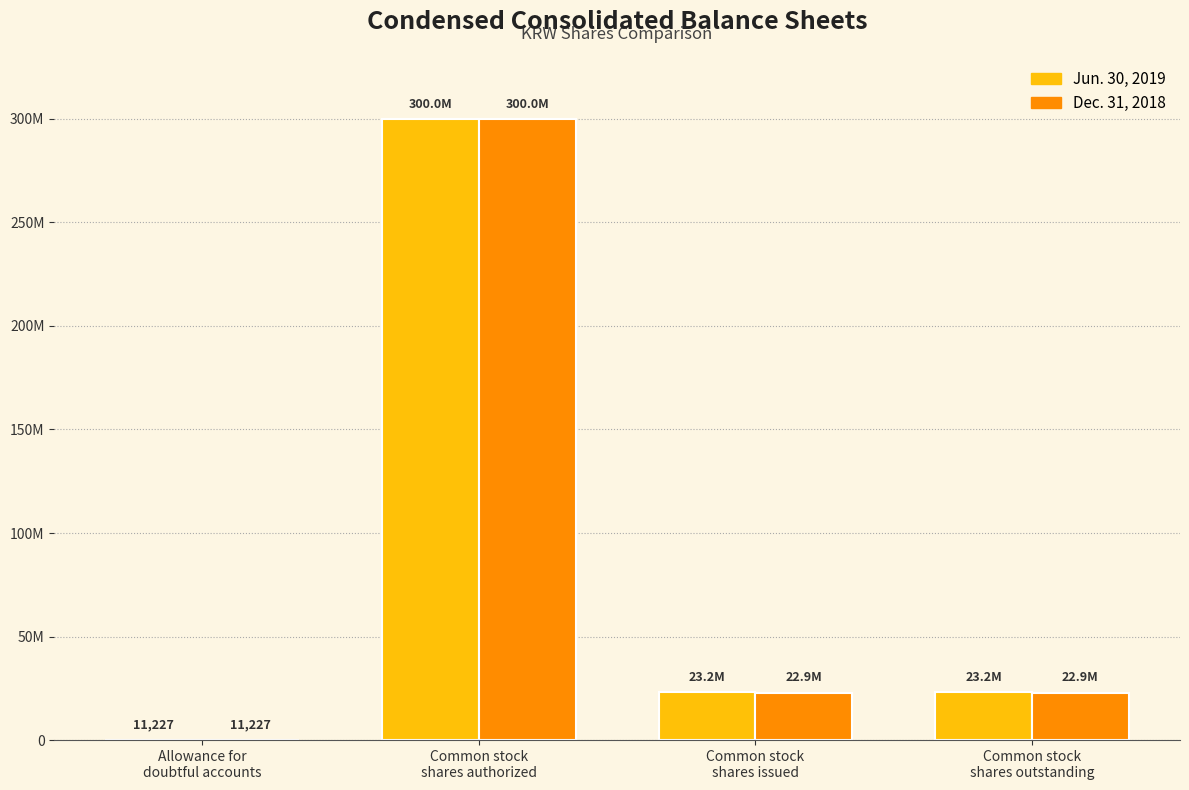

Are the bars horizontal?

No